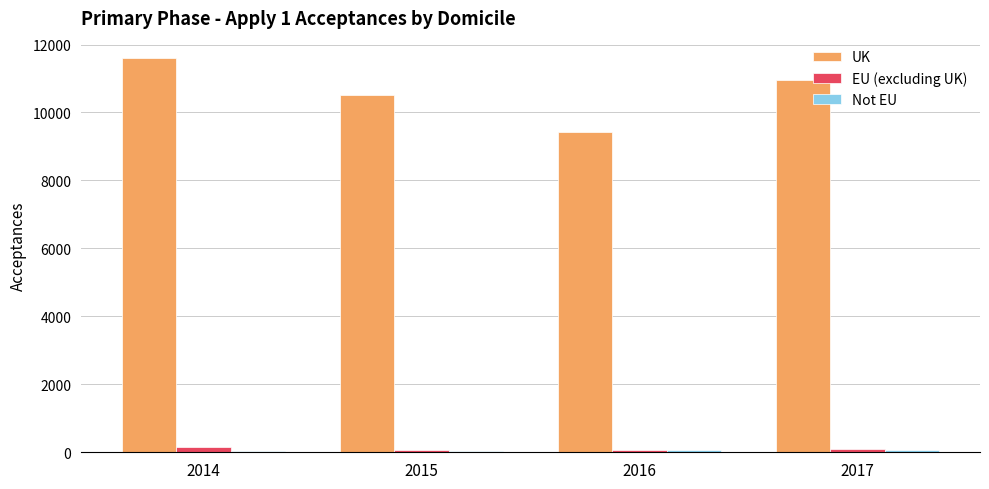

How many values in the EU (excluding UK) series are below 90?

2